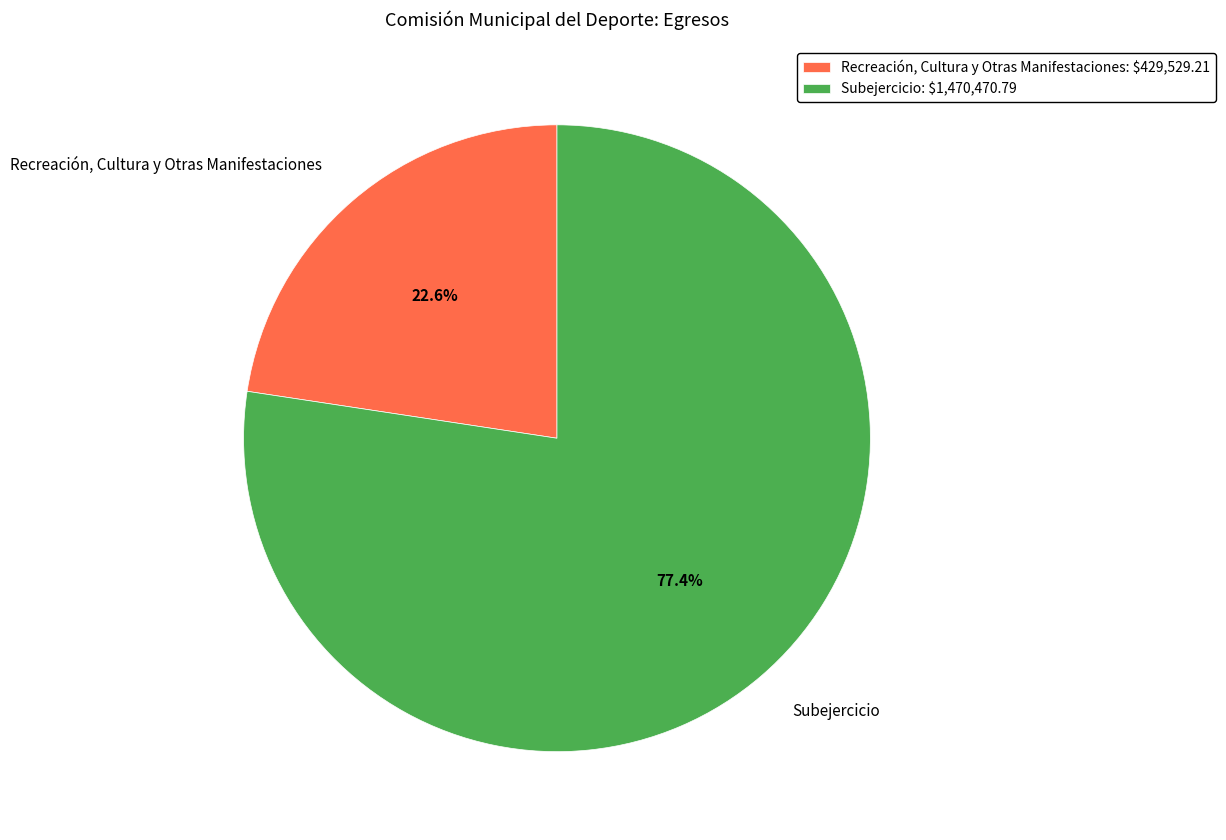

How many segments does this pie chart have?

2